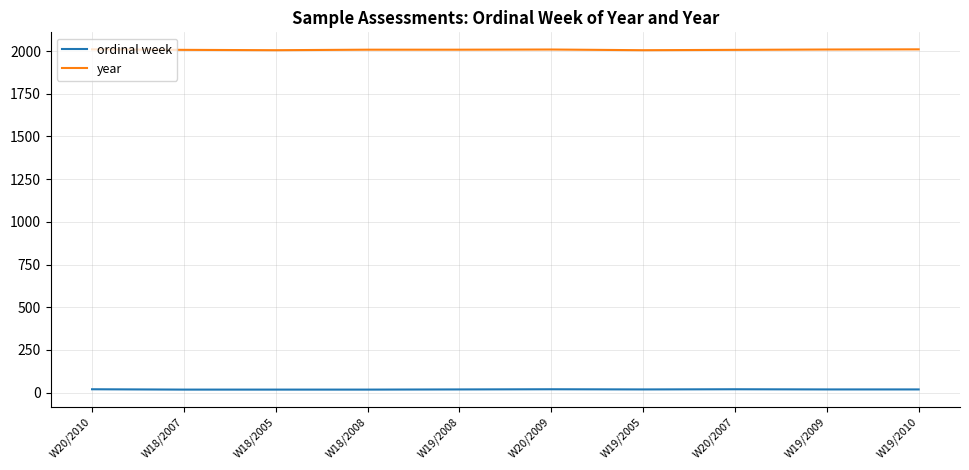

True or false: ordinal week and year cross at least once.

False